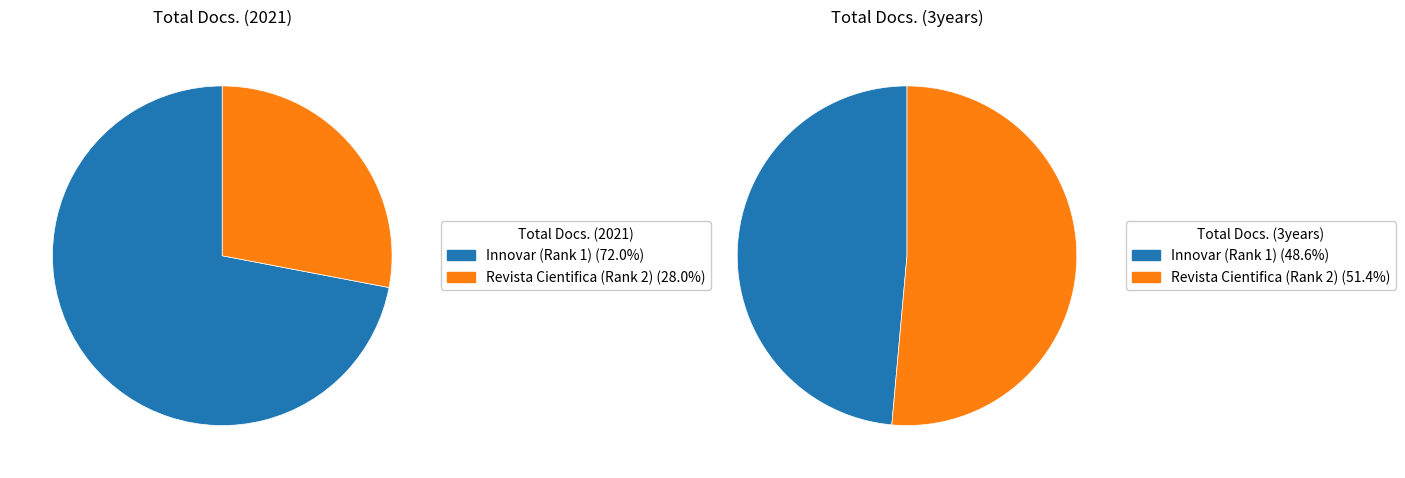

Which slice is the largest?

Revista Cientifica (Rank 2)